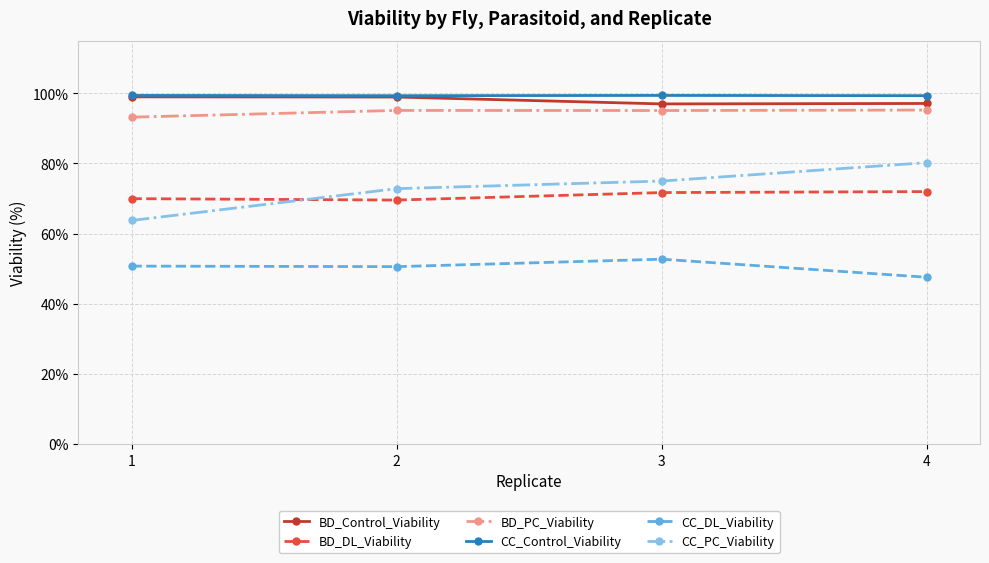

True or false: CC_DL_Viability and CC_Control_Viability intersect in this chart.

False